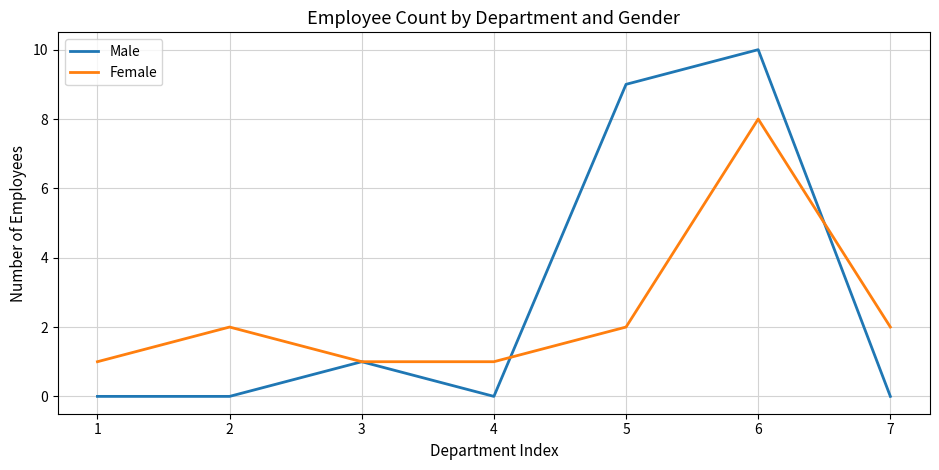

At how many categories does at least one series exceed 8?

2